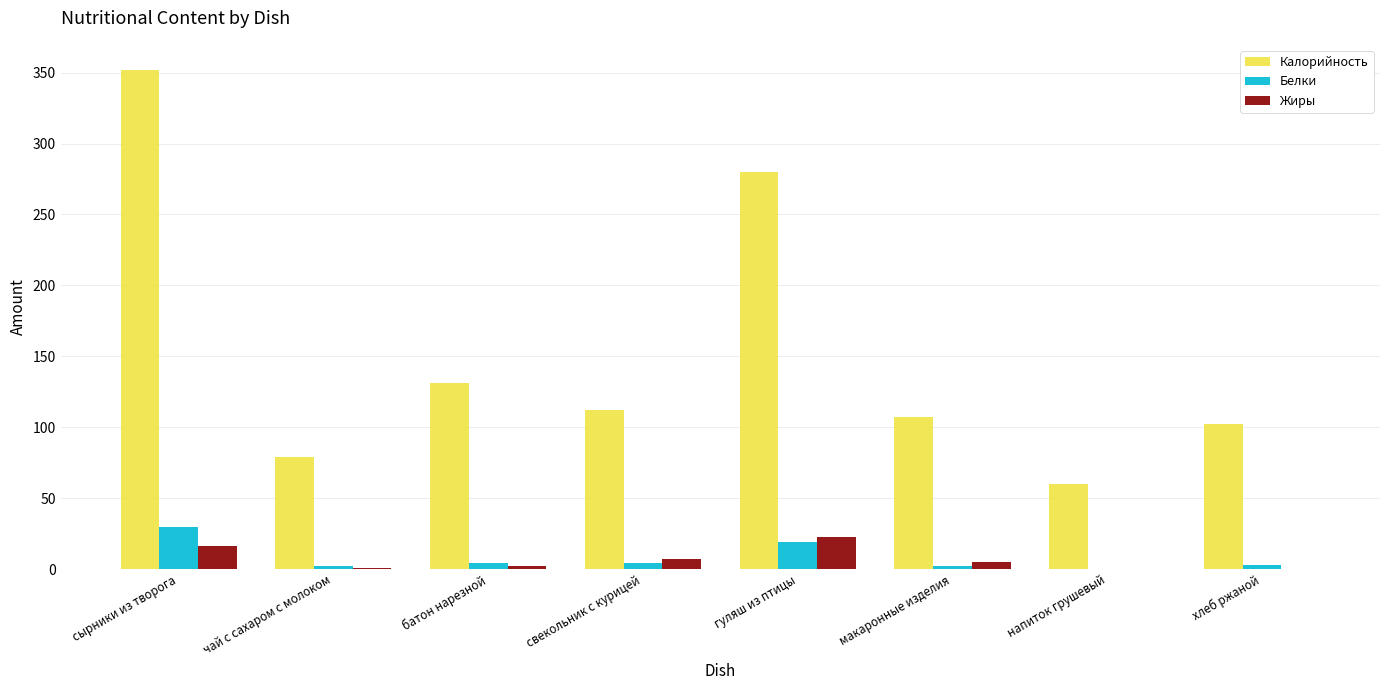

The value of Жиры at сырники из творога is 16. True or false?

True